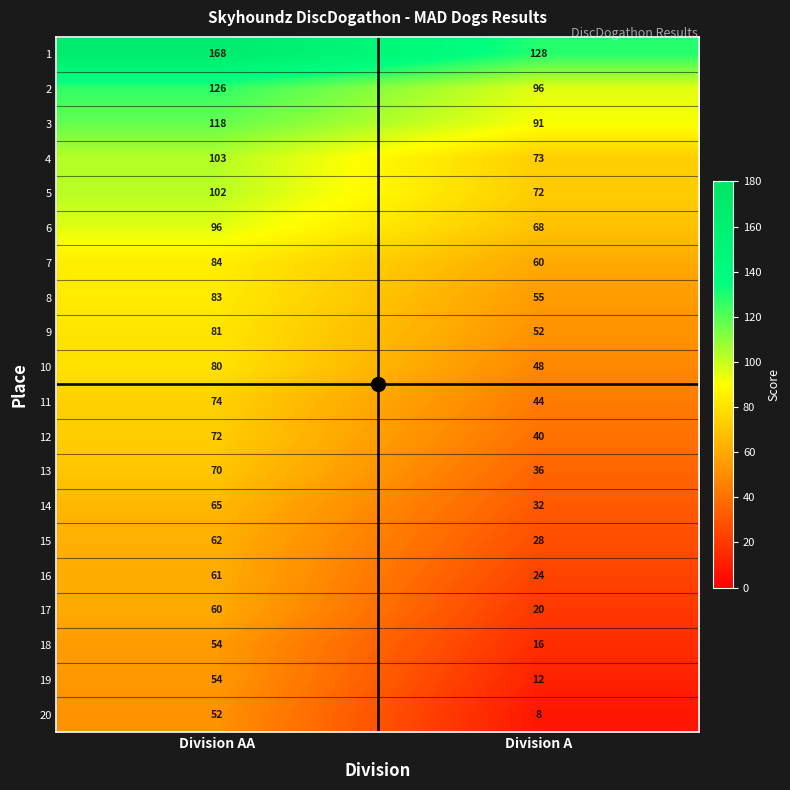

What is the total value across all series at Division AA?

1665